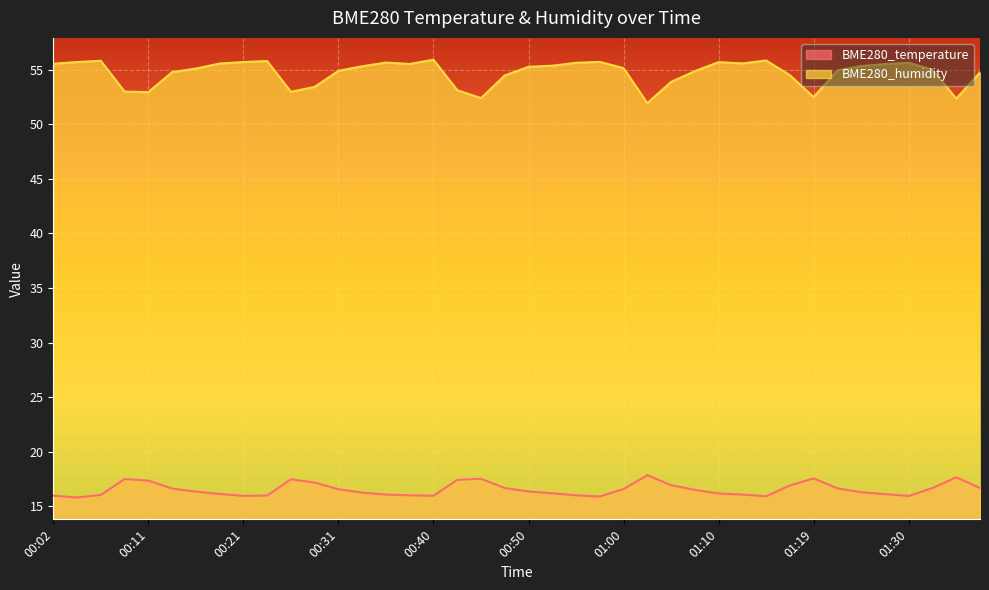

The value of BME280_humidity at 01:02 is 51.9. True or false?

True